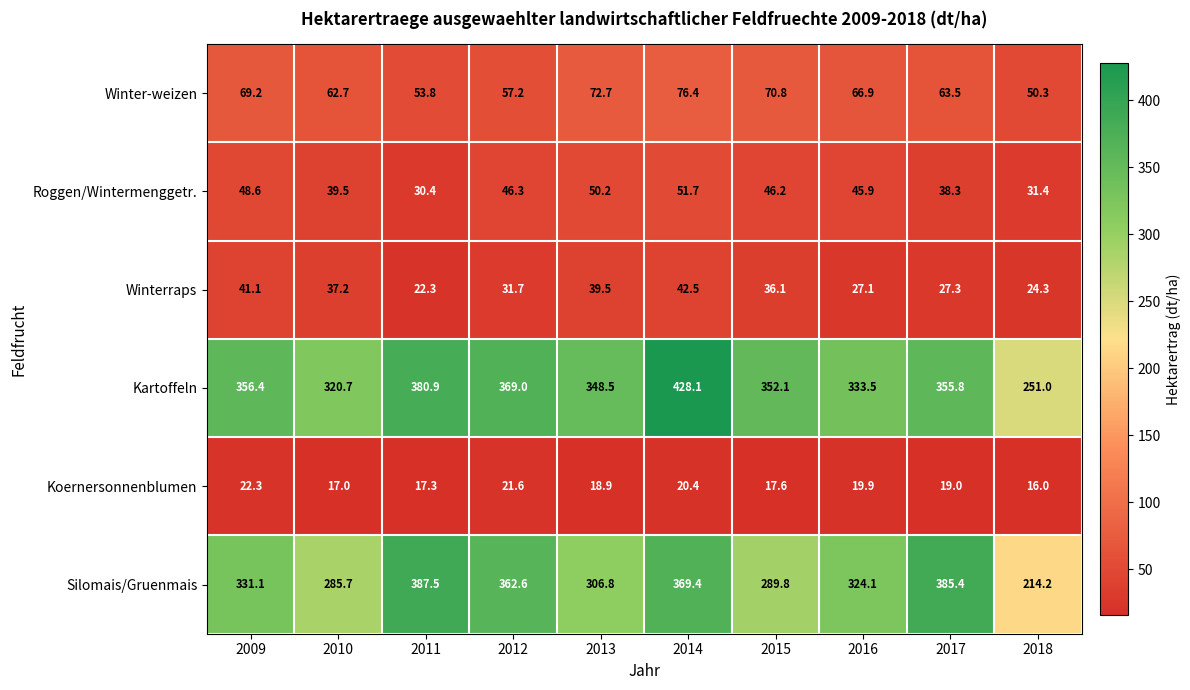

Which series changed the most between 2011 and 2015?

Silomais/Gruenmais